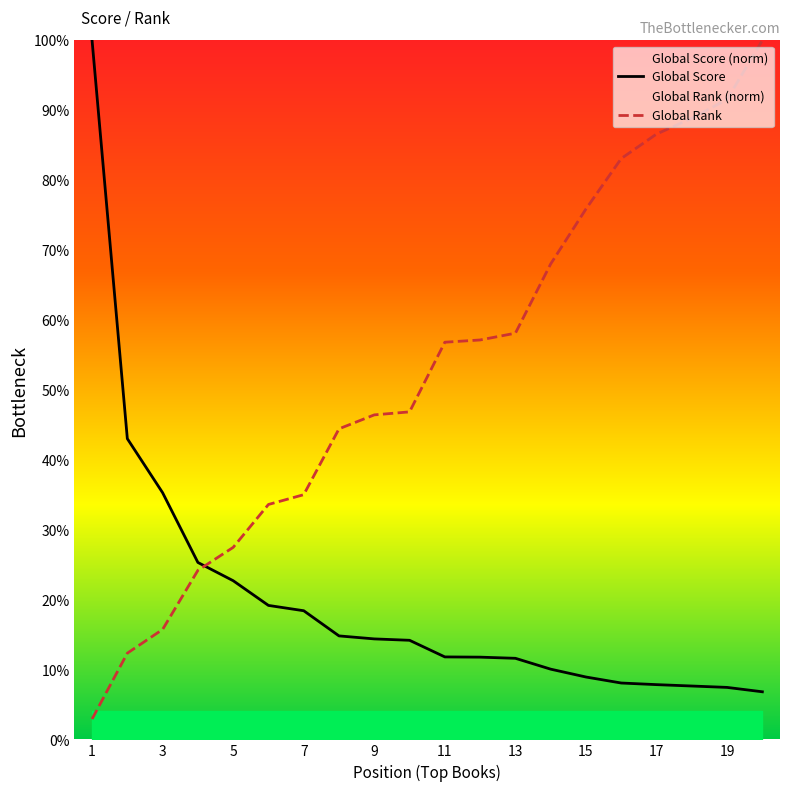

At 4, list the series in order from smallest to largest.

Global Rank, Global Score